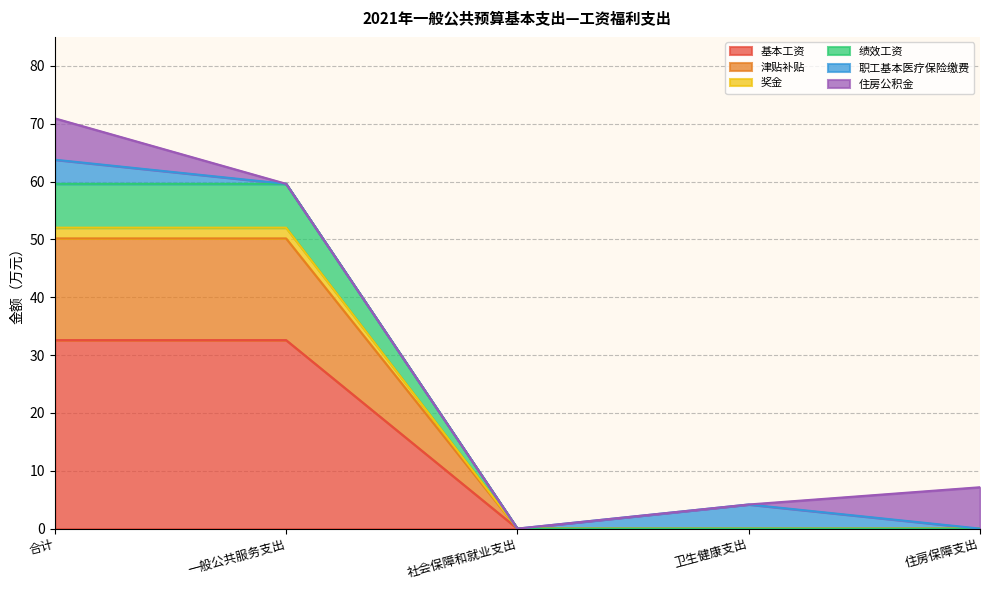

True or false: 基本工资 and 津贴补贴 intersect in this chart.

False